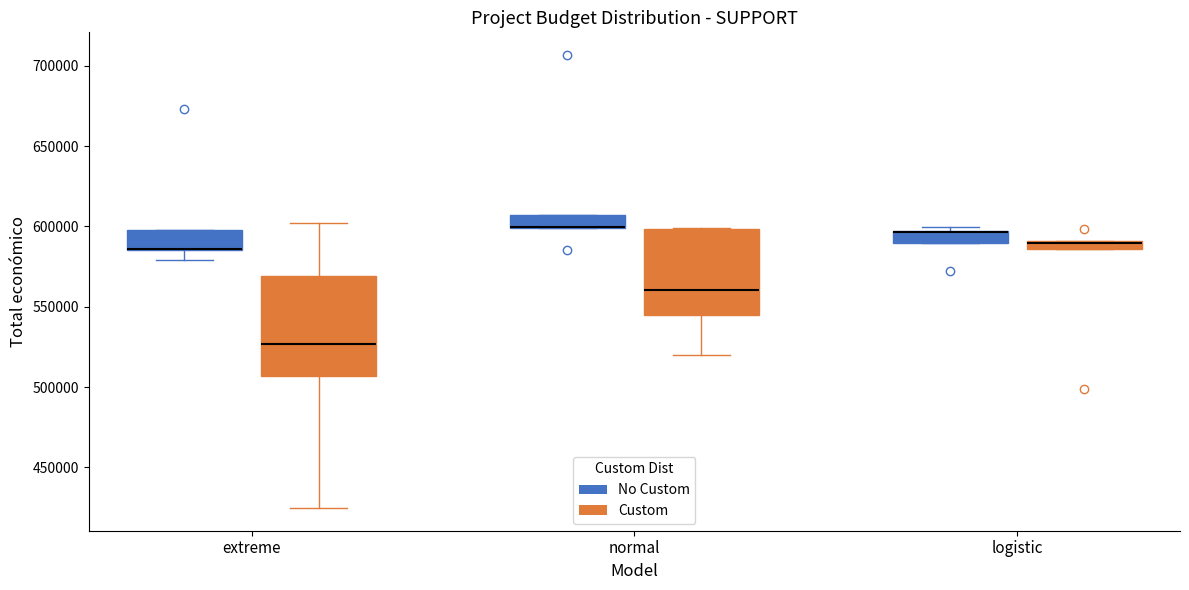

Where does the lower whisker of the box for extreme (No Custom) end on the y-axis? The values are not printed on the chart, so give them approximately, as read against the axis.

580000